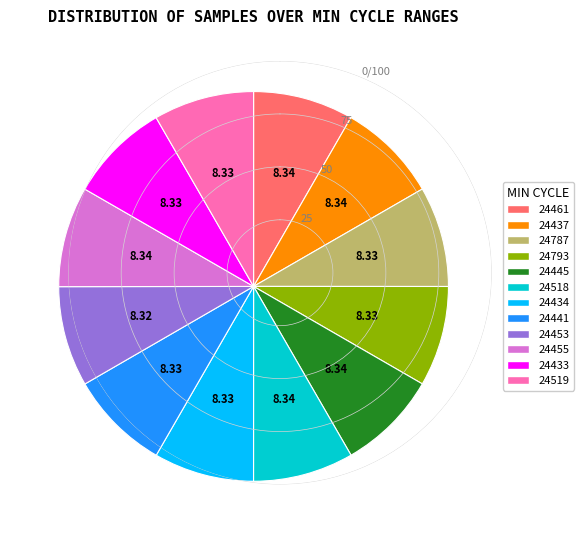

Do 24519 and 24787 together represent more than half of the pie?

No